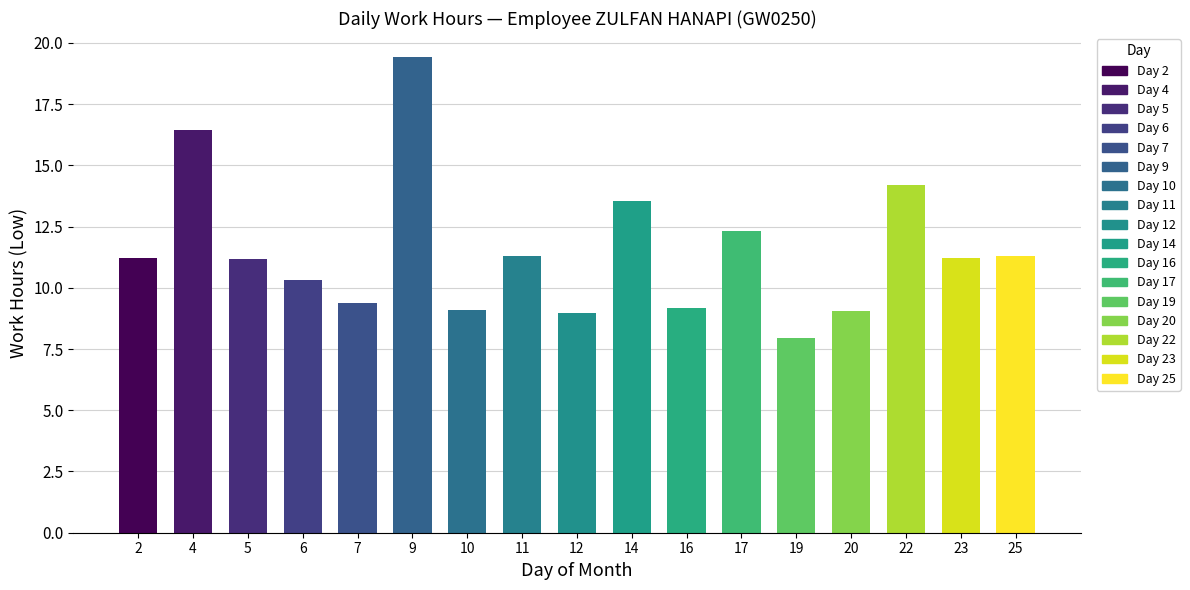

What is the difference between the maximum and minimum values?

11.5